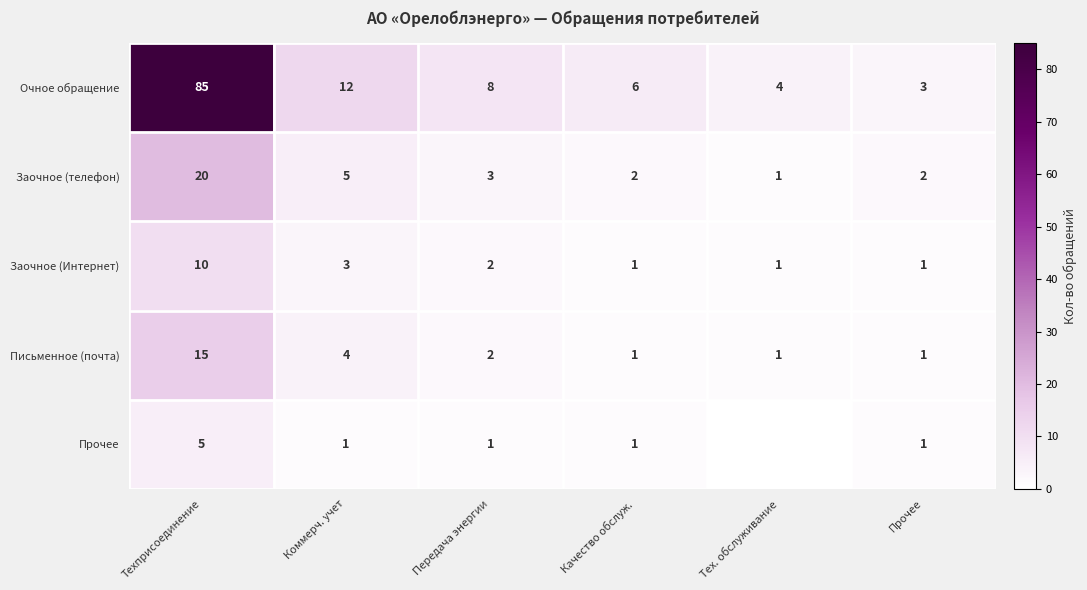

Between Коммерч. учет and Качество обслуж., which is larger?

Коммерч. учет